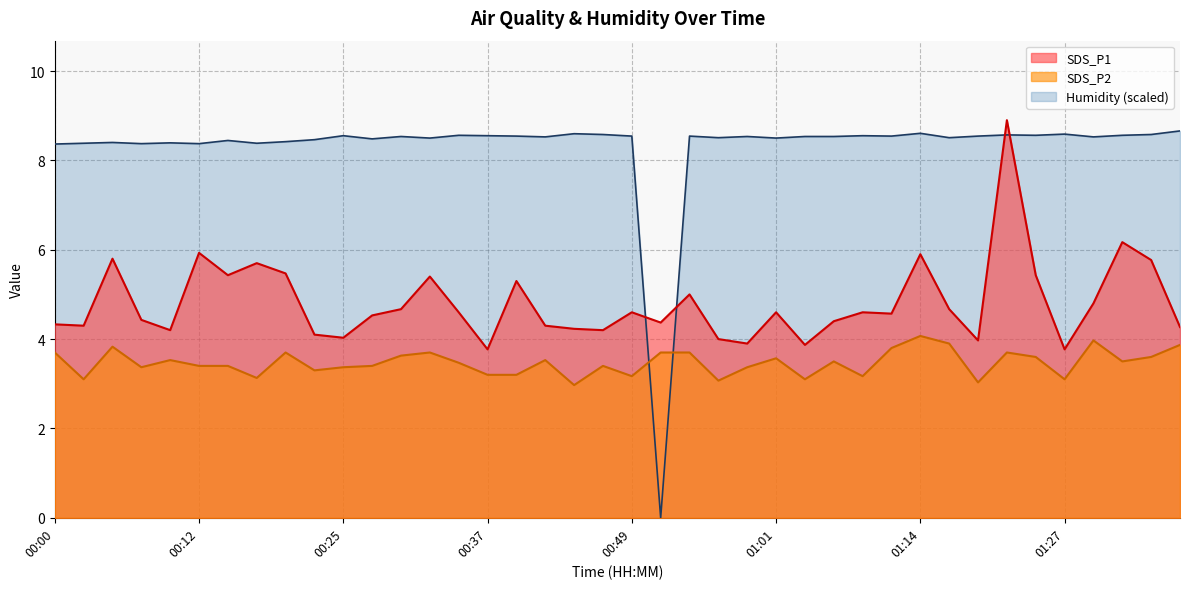

In SDS_P1, how many points are higher than both neighbors (excluding endpoints)?

12